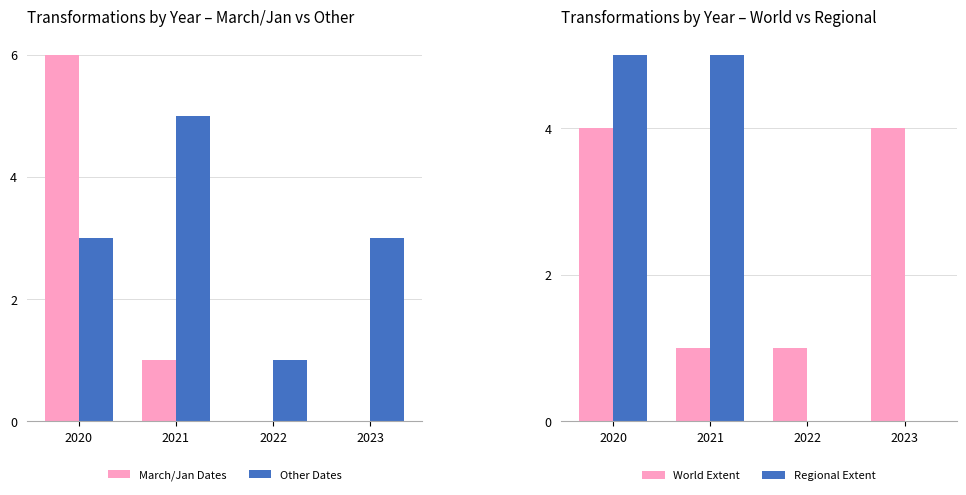

What is the highest value of the Regional Extent series?

5